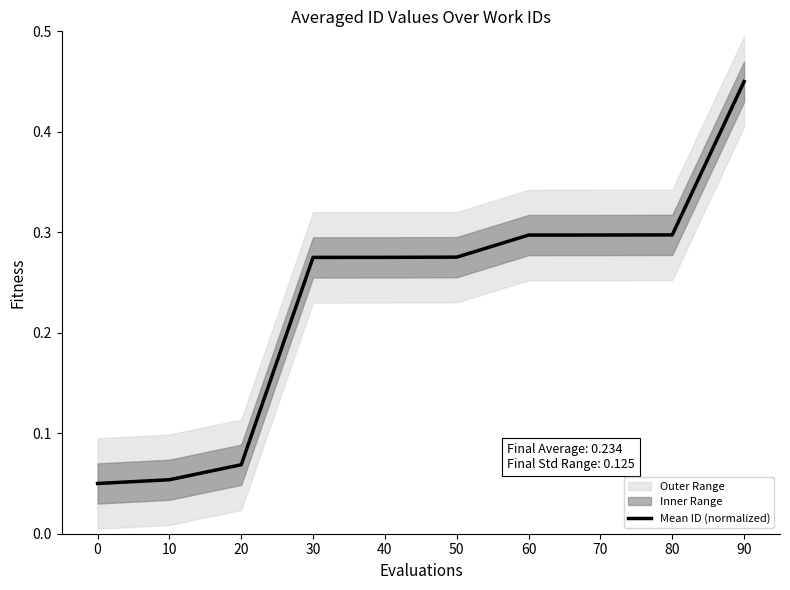

What is the smallest value displayed?

0.1